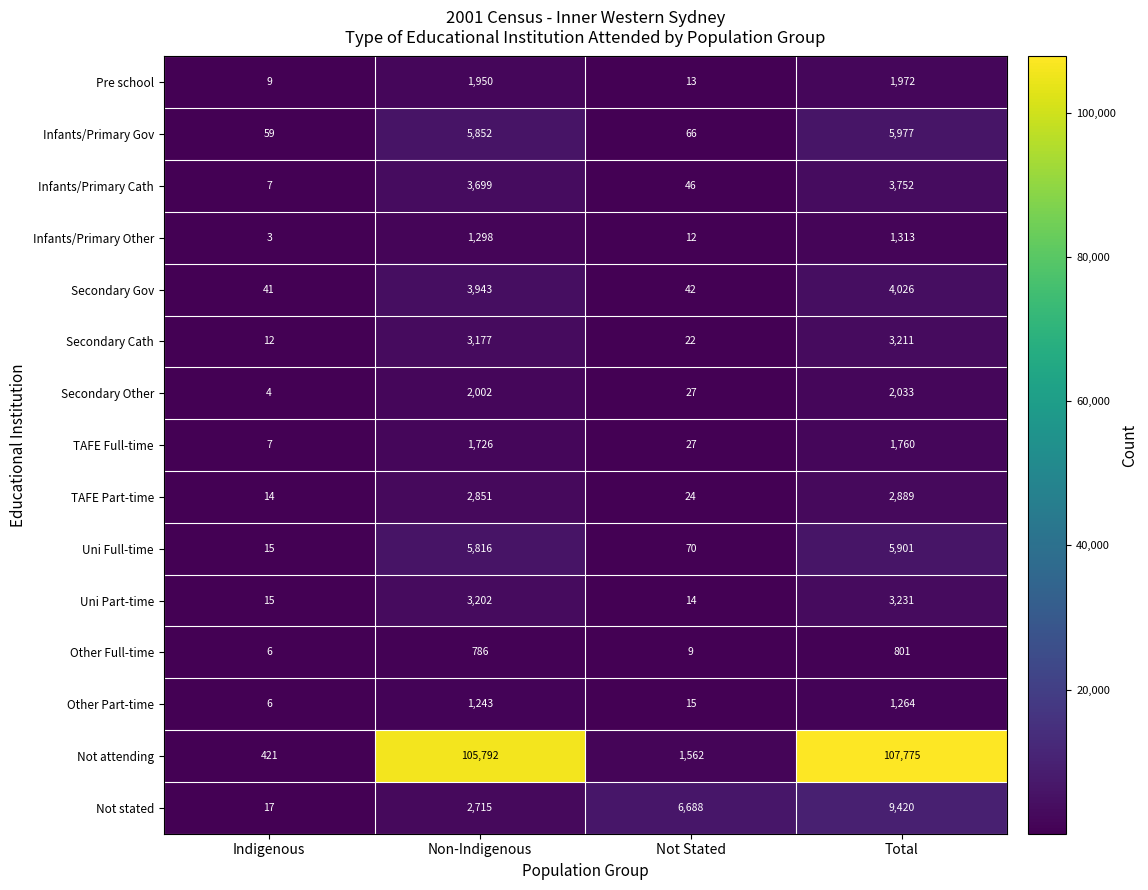

What is the total value across all series at Indigenous?

636